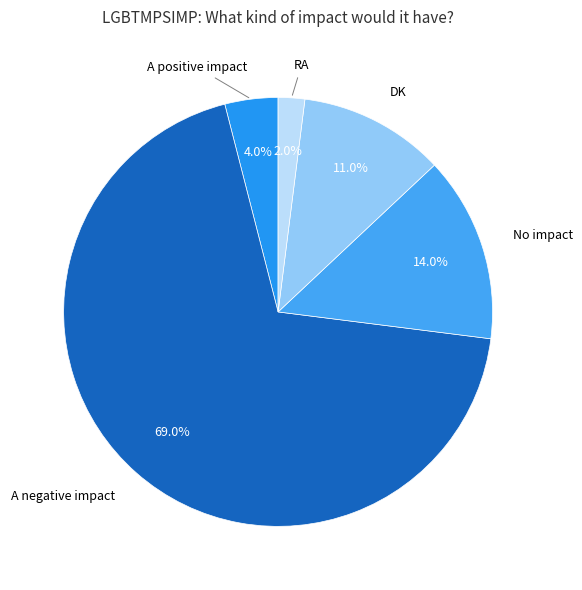

Which slice represents more than half of the pie?

A negative impact